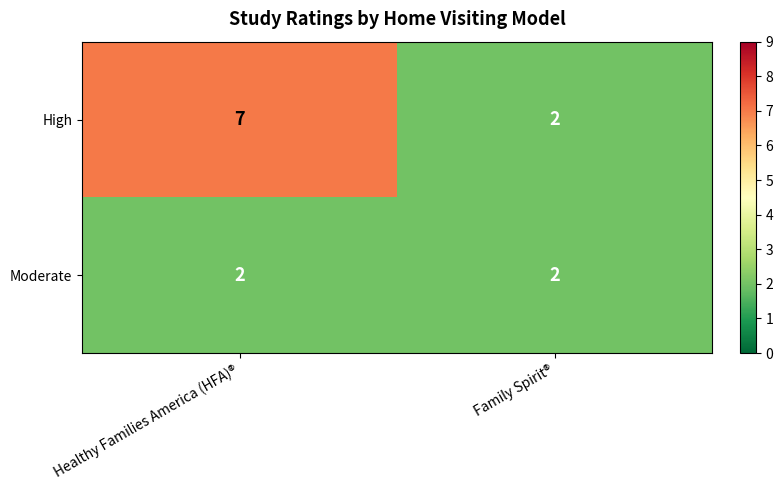

Reading left to right, extract all data points from this chart.

High: 7	2
Moderate: 2	2